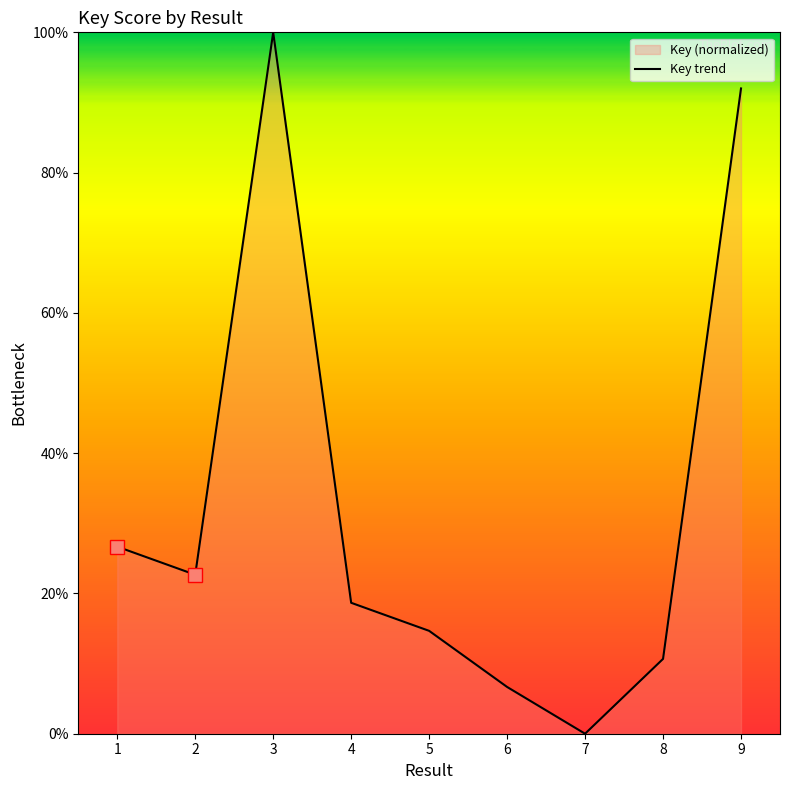

The chart shows a value of 0.0 at 7. True or false?

True